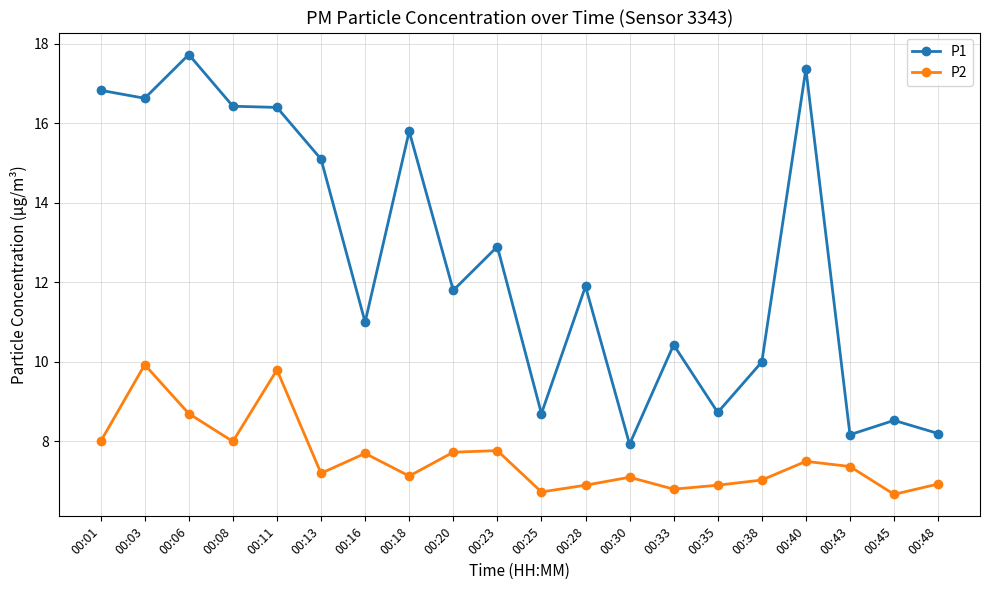

At how many categories does at least one series exceed 13?

8